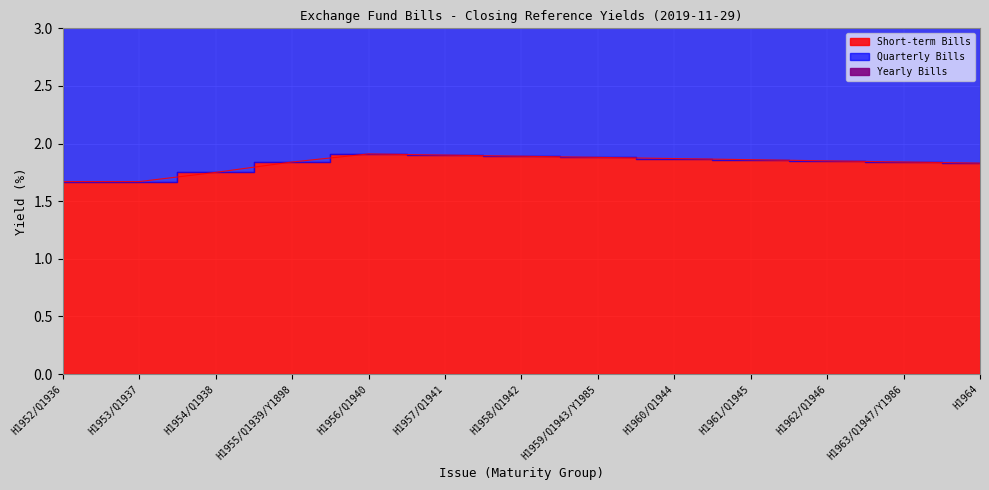

At how many categories does at least one series exceed 2?

13